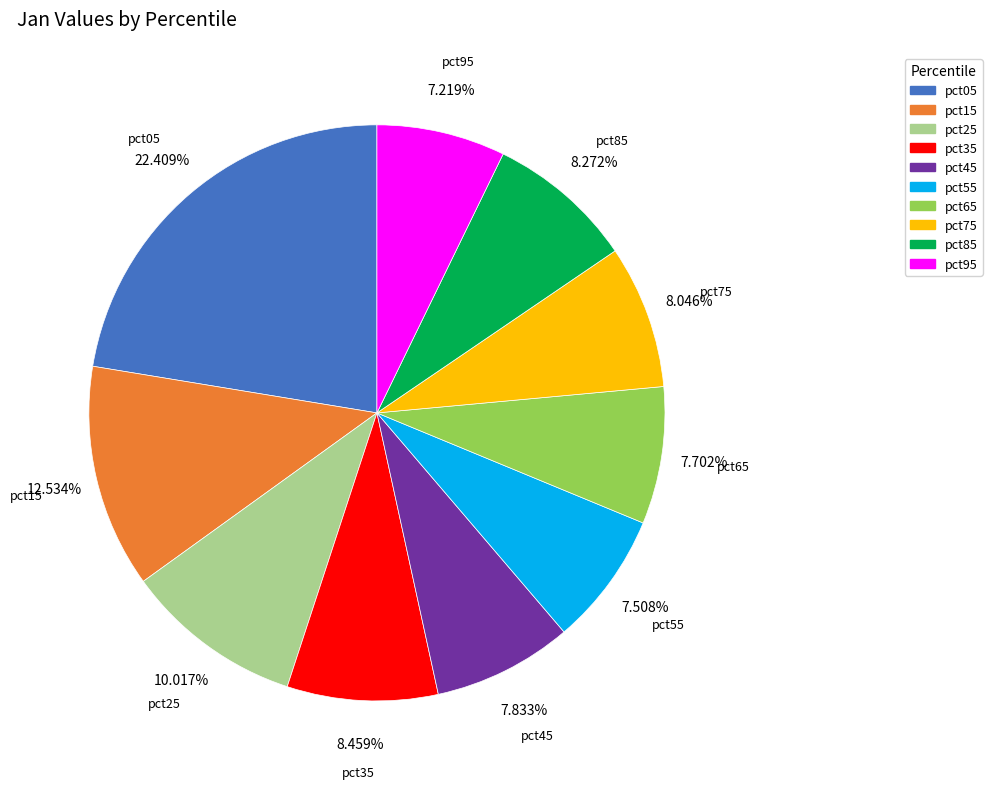

Count the number of slices in the pie.

10